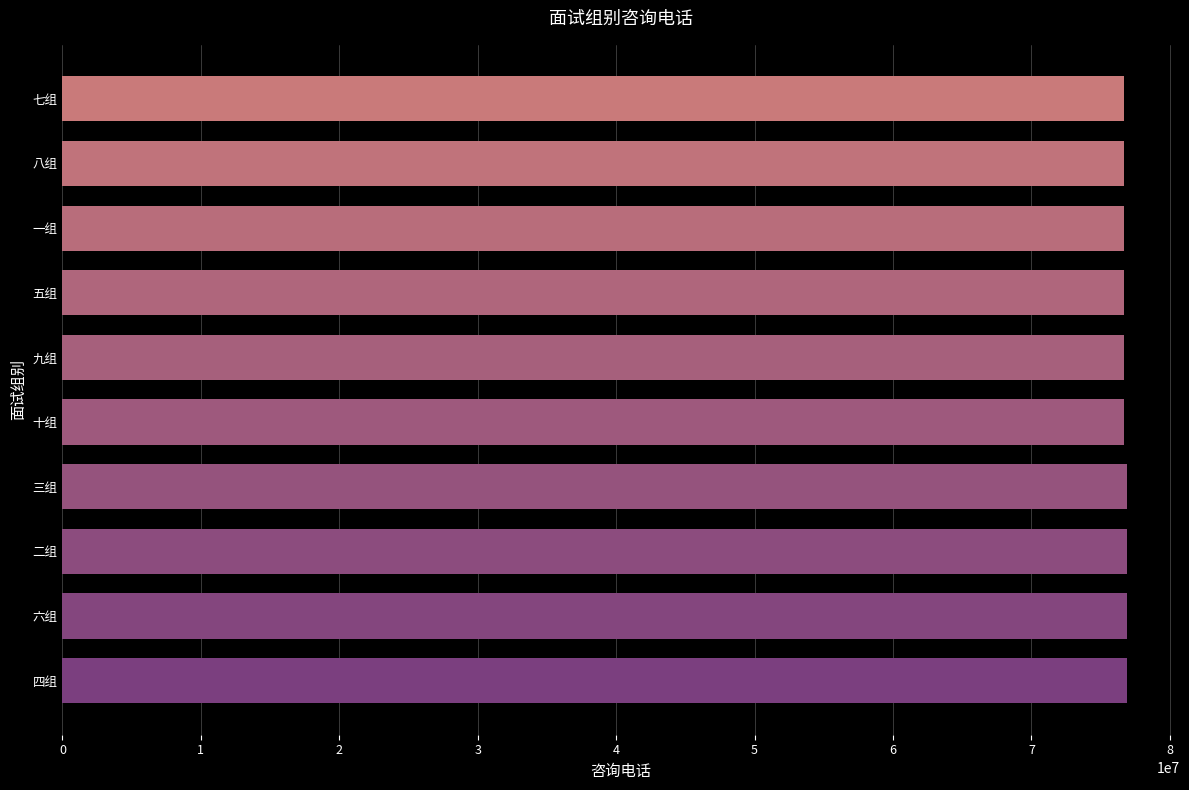

The value at 二组 is 76889225. True or false?

True